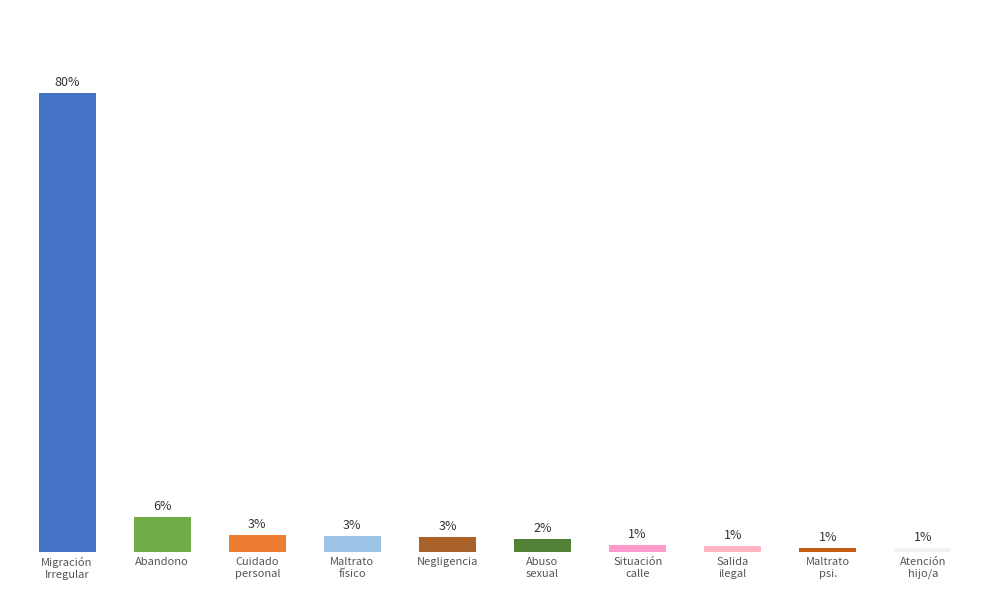

Does the chart contain any negative values?

No